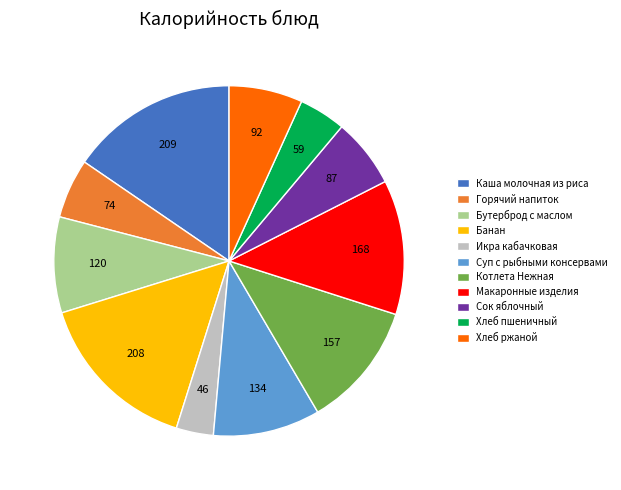

The Хлеб пшеничный slice represents 4% of the pie. True or false?

True